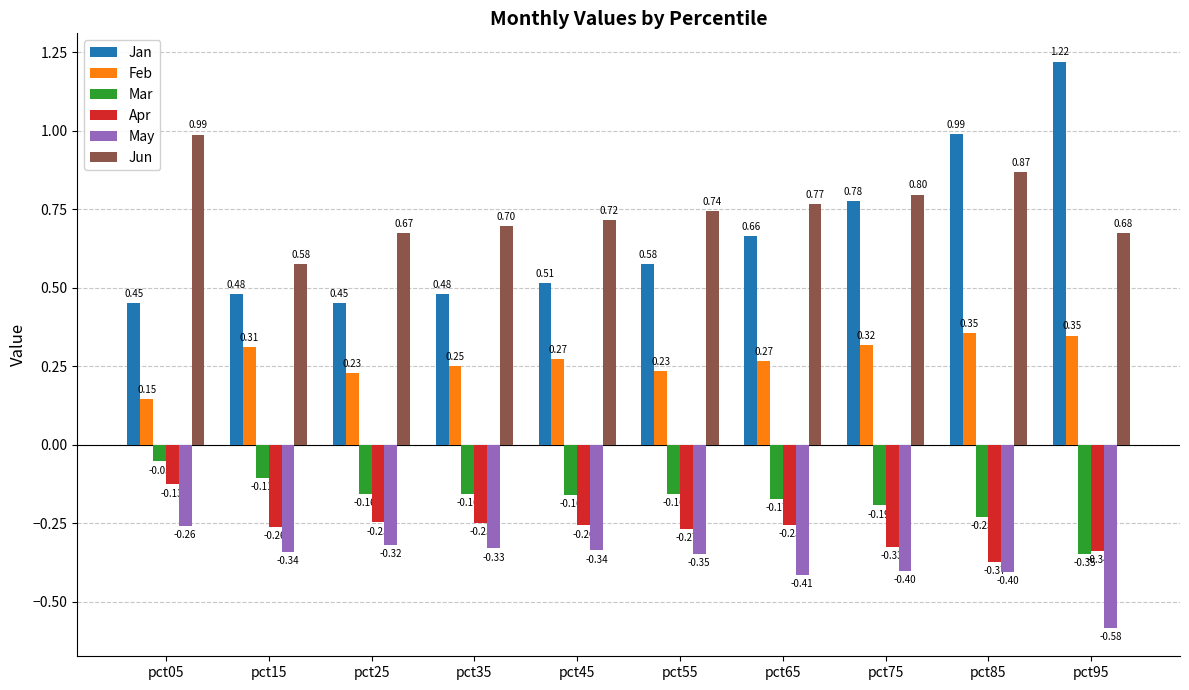

List the series in order of their peak value, highest first.

Jan, Jun, Feb, Mar, Apr, May